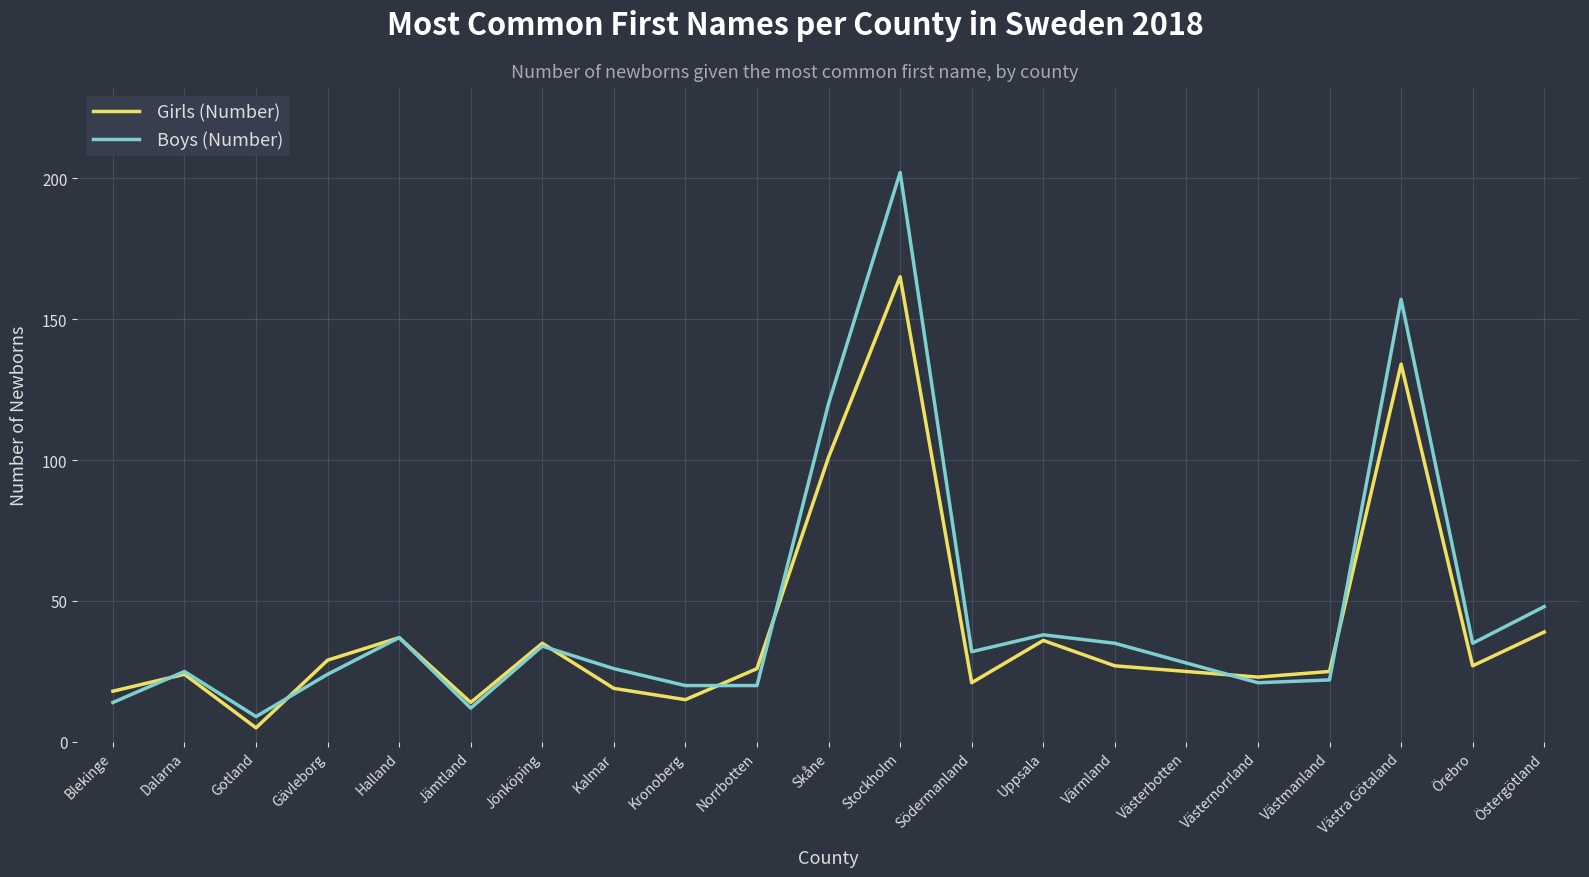

What is the lowest value of the Girls (Number) series?

5